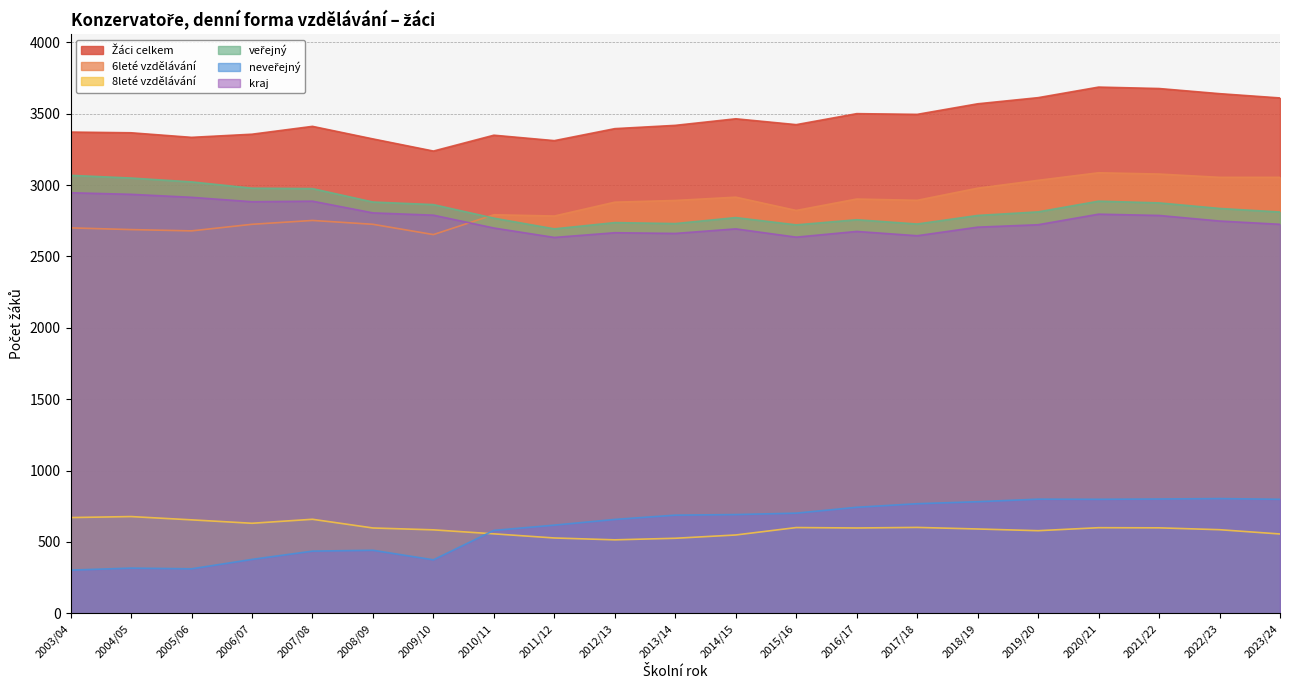

Which series has the largest total across all categories?

Žáci celkem